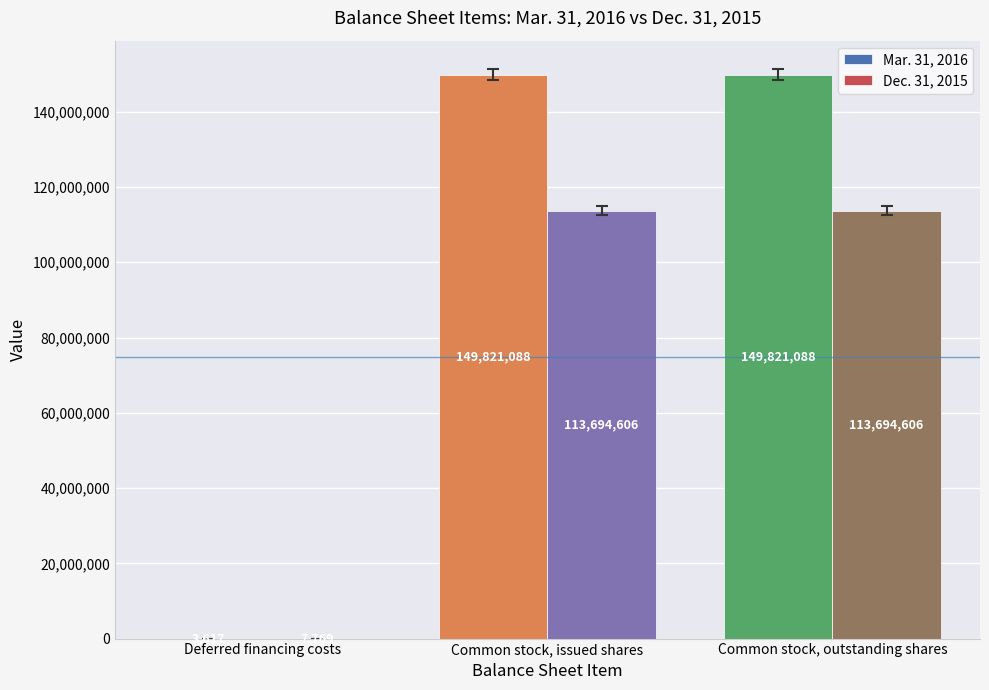

What is the maximum value for Dec. 31, 2015?

113694606